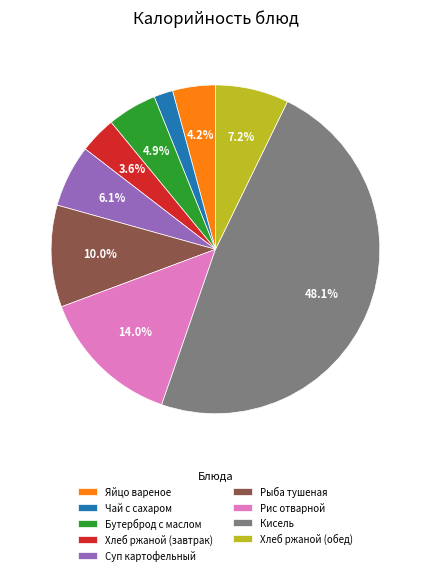

To the nearest percent, what percentage of the pie is Бутерброд с маслом?

5%